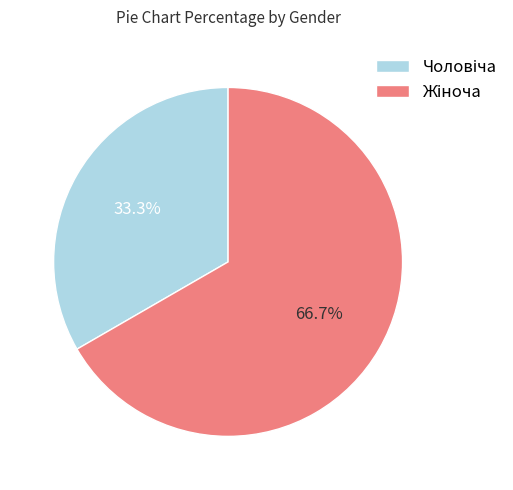

Which slice represents more than half of the pie?

Жіноча